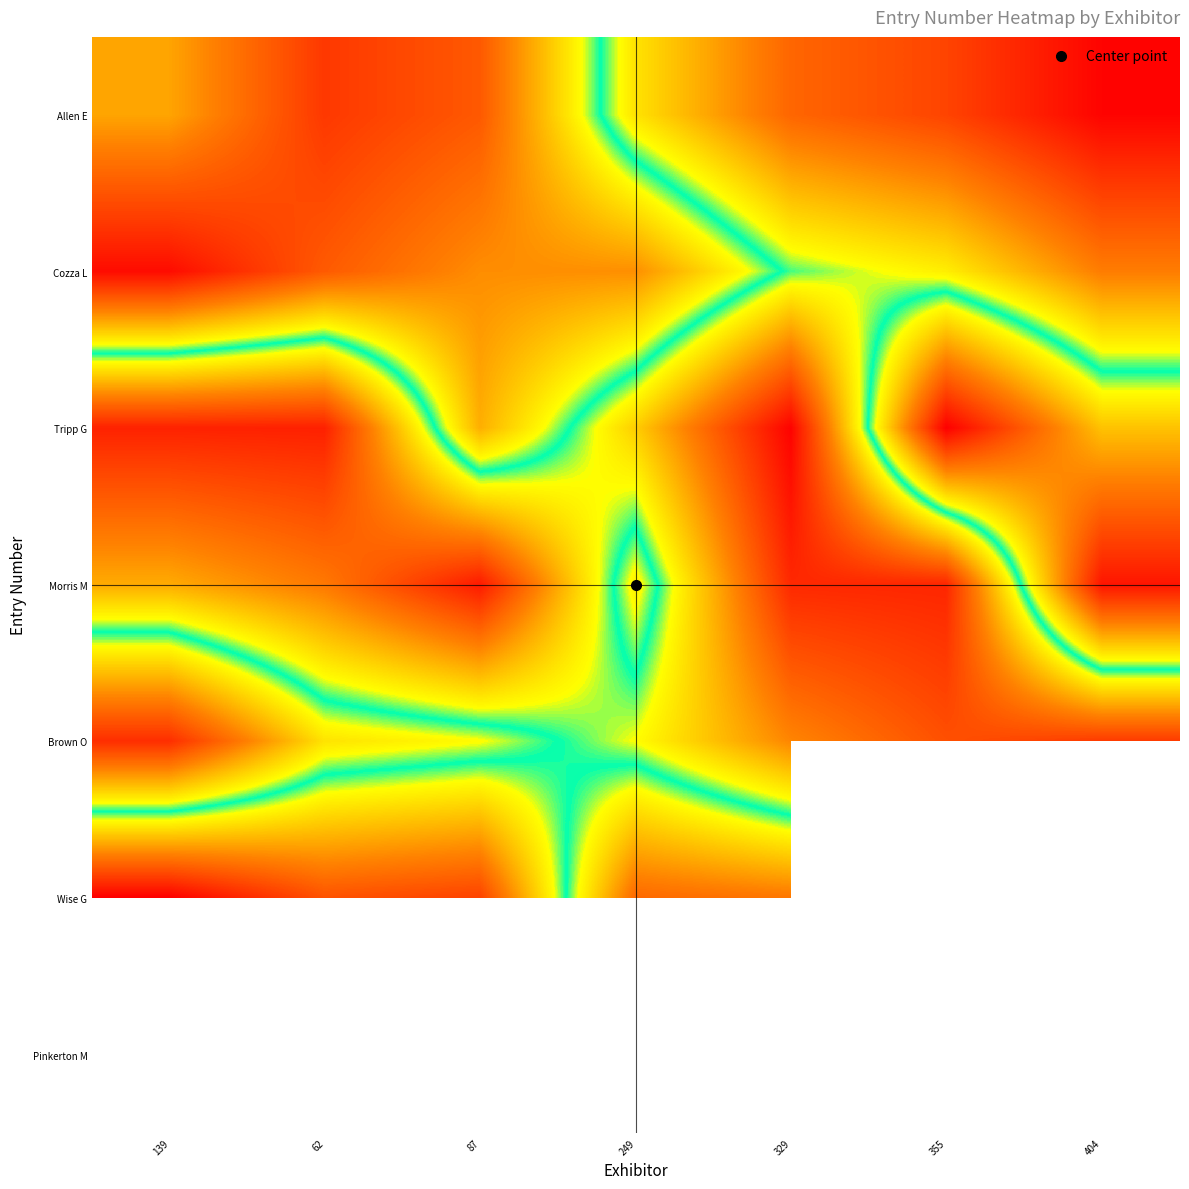

How many series are shown in this chart?

7